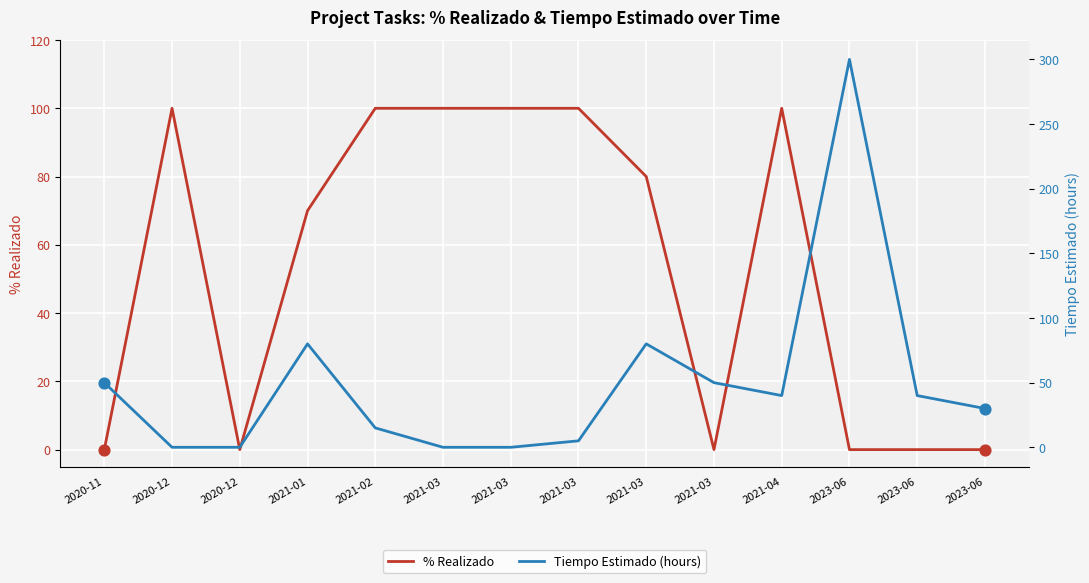

Which series contains the lowest Y value?

% Realizado